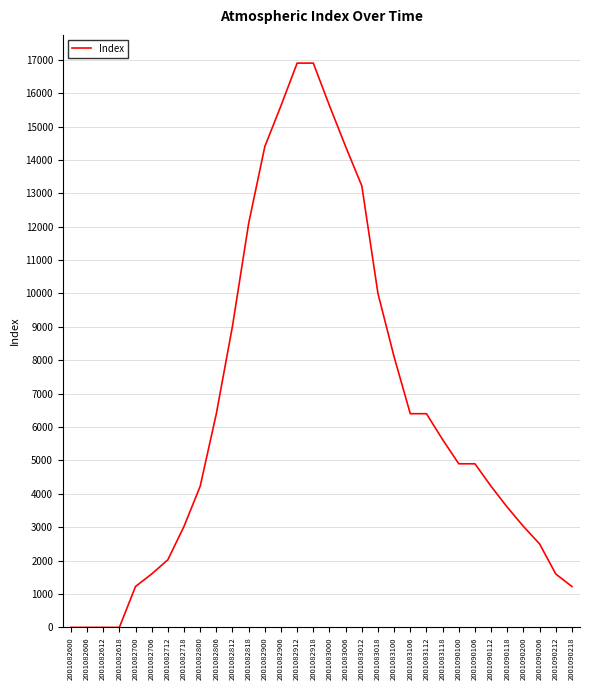

What is the difference between the maximum and minimum values?

16900